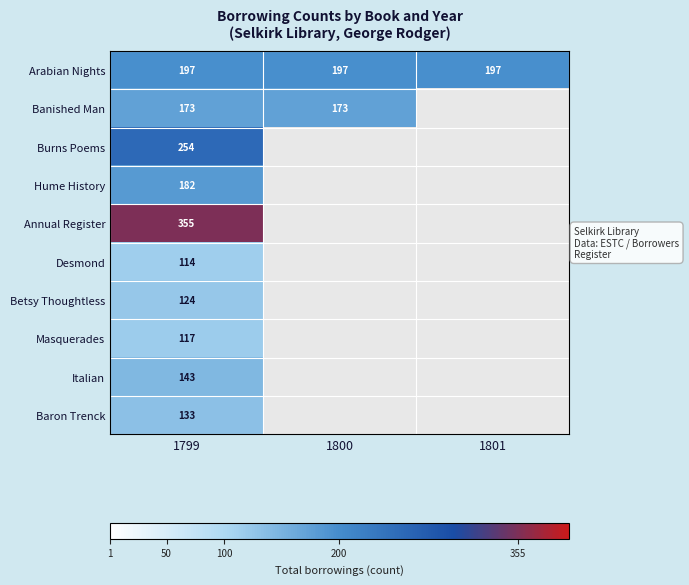

What is the total value across all series at 1799?

1792